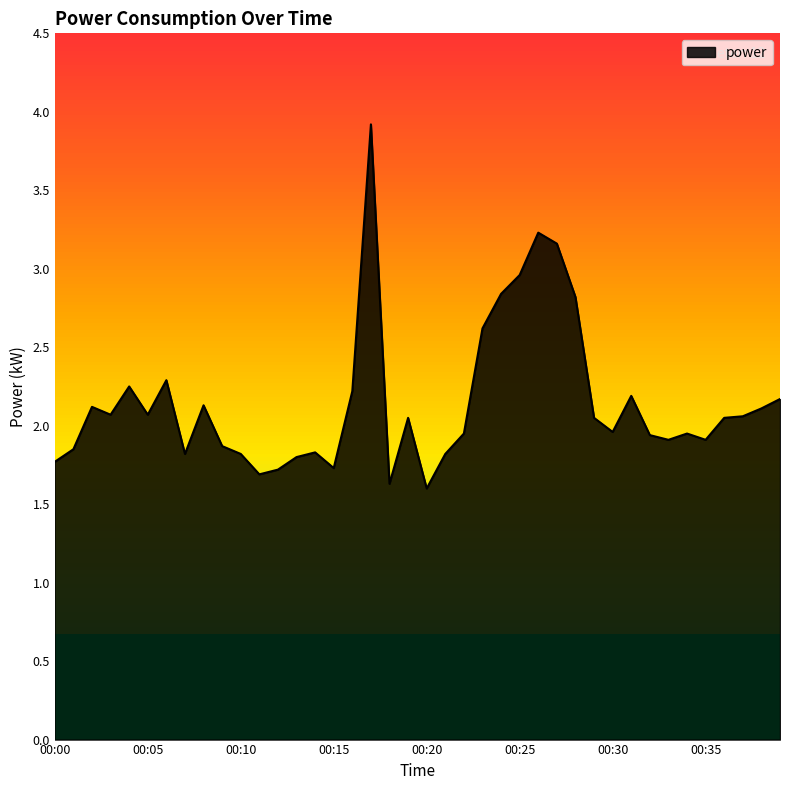

What is the sum of all values?

86.0